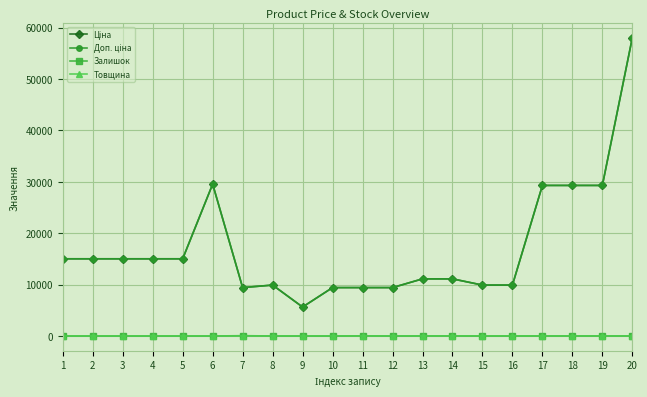

Reading right to left, list all the values displayed in this chart.

Ціна: 20=58037.0	19=29294.9	18=29294.9	17=29294.9	16=9908.5	15=9908.5	14=11113.6	13=11113.6	12=9416.9	11=9416.9	10=9416.9	9=5636.0	8=9908.5	7=9416.9	6=29548.9	5=15019.2	4=15019.2	3=15019.2	2=15019.2	1=15019.2
Доп. ціна: 20=58037.0	19=29294.9	18=29294.9	17=29294.9	16=9908.5	15=9908.5	14=11113.6	13=11113.6	12=9416.9	11=9416.9	10=9416.9	9=5636.0	8=9908.5	7=9416.9	6=29548.9	5=15019.2	4=15019.2	3=15019.2	2=15019.2	1=15019.2
Залишок: 20=13.0	19=8.0	18=11.0	17=12.0	16=7.0	15=0.0	14=17.0	13=17.0	12=1.0	11=27.0	10=0.0	9=0.0	8=5.0	7=59.0	6=0.0	5=0.0	4=0.0	3=0.0	2=0.0	1=0.0
Товщина: 20=12.0	19=12.0	18=12.0	17=12.0	16=18.0	15=18.0	14=18.0	13=18.0	12=18.0	11=18.0	10=18.0	9=0.0	8=18.0	7=18.0	6=12.0	5=12.0	4=12.0	3=12.0	2=12.0	1=12.0